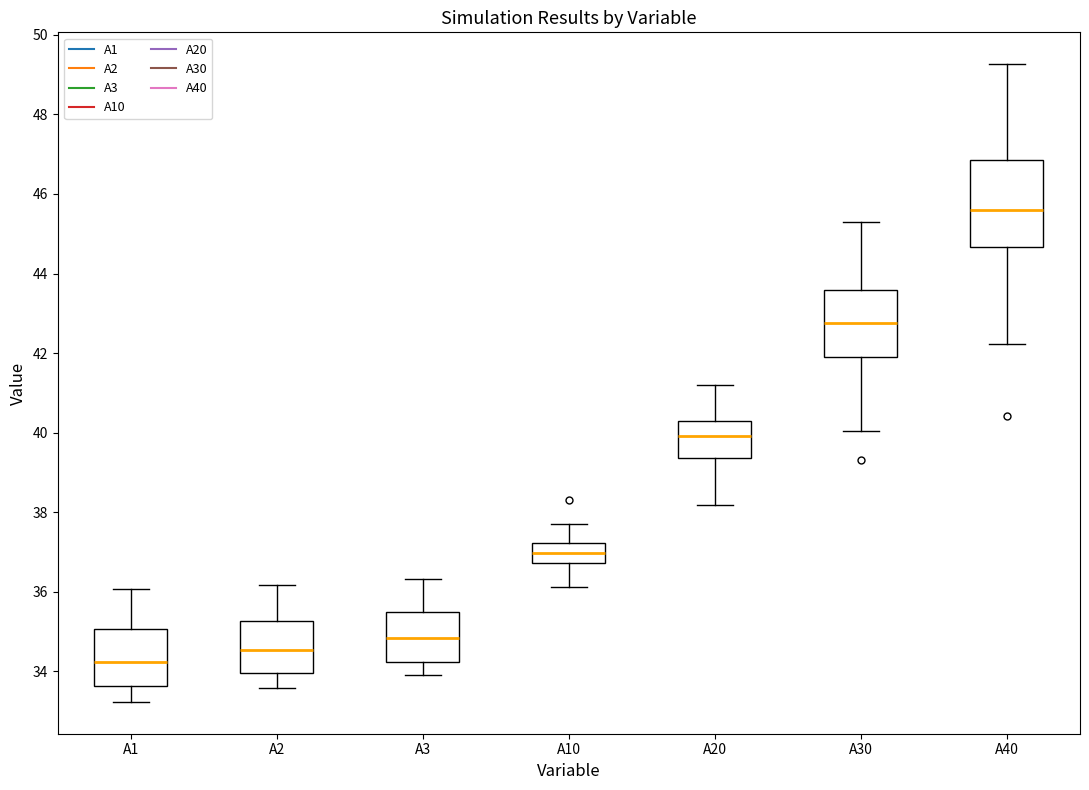

Which box is the tallest, from its lower edge to its upper edge?

A40